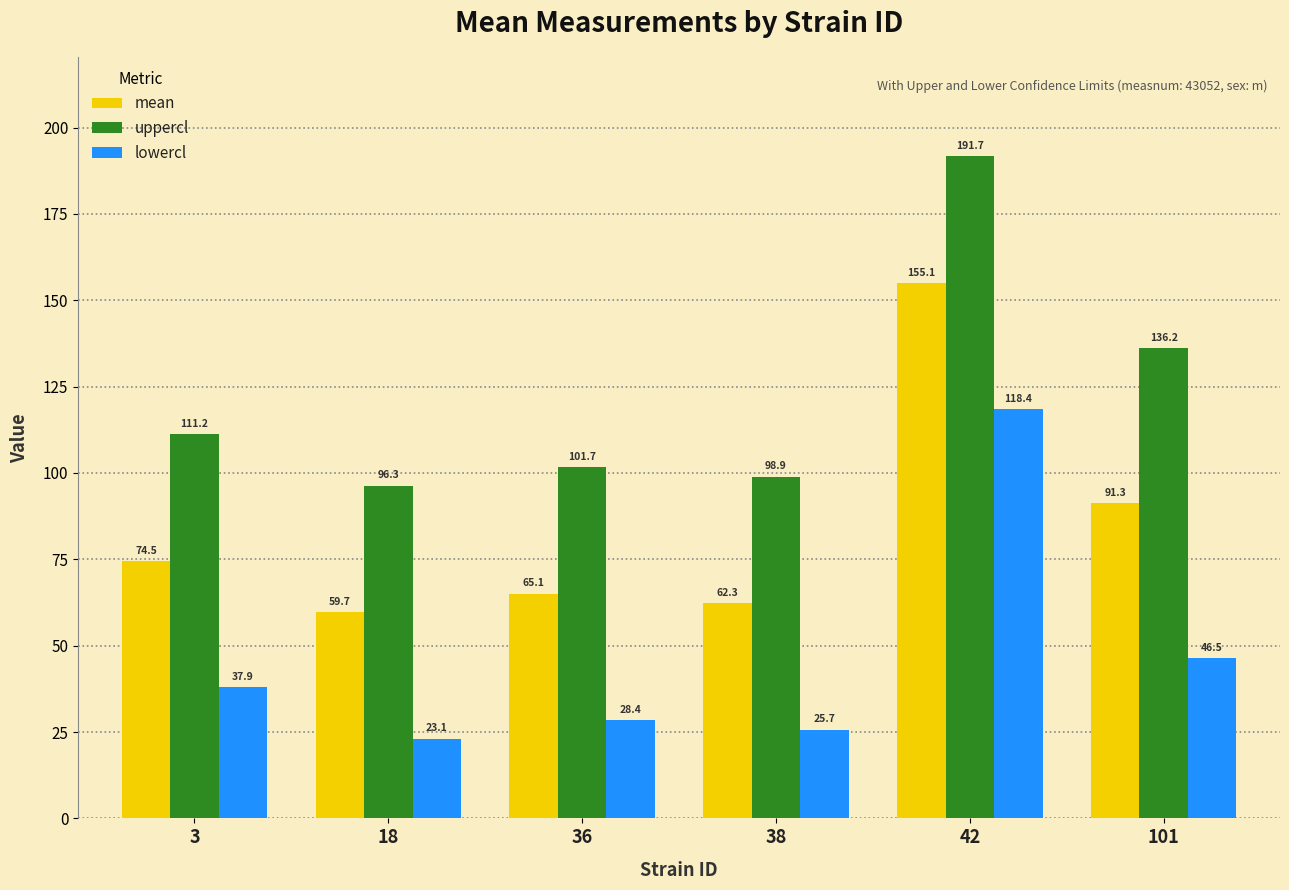

What is the average value of the mean series?

84.7